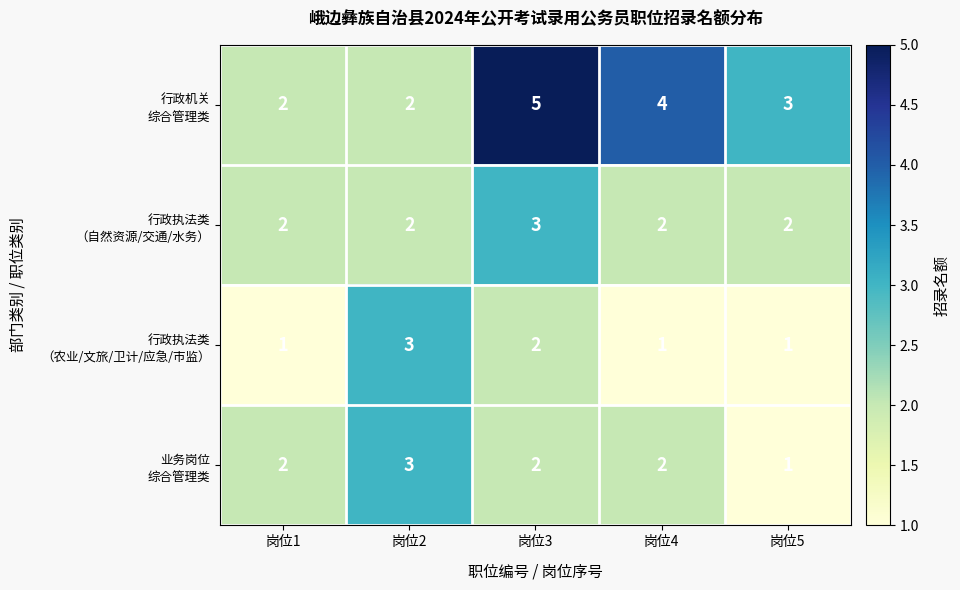

Which label corresponds to the largest value in the chart?

岗位3